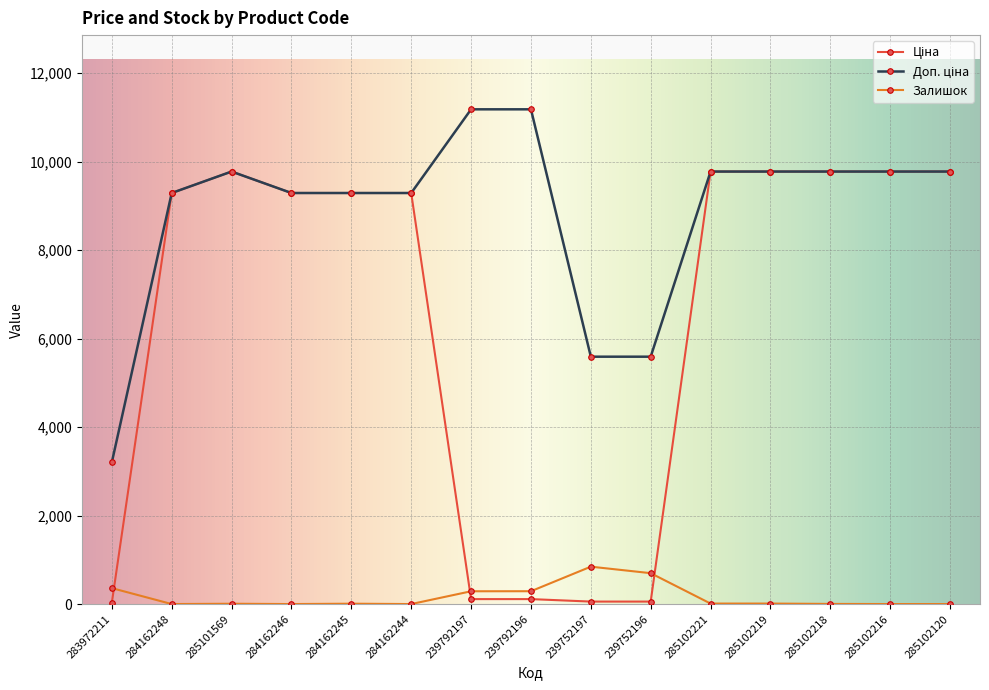

True or false: Залишок has more than 1 interior local peaks.

True